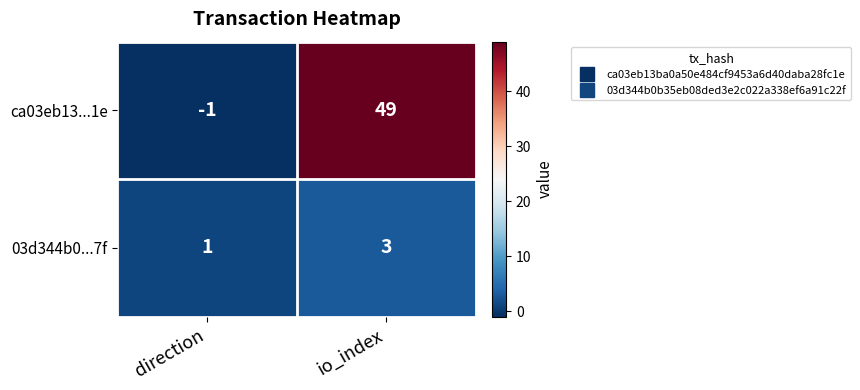

Rank the series by their average value, from highest to lowest.

ca03eb13...1e, 03d344b0...7f